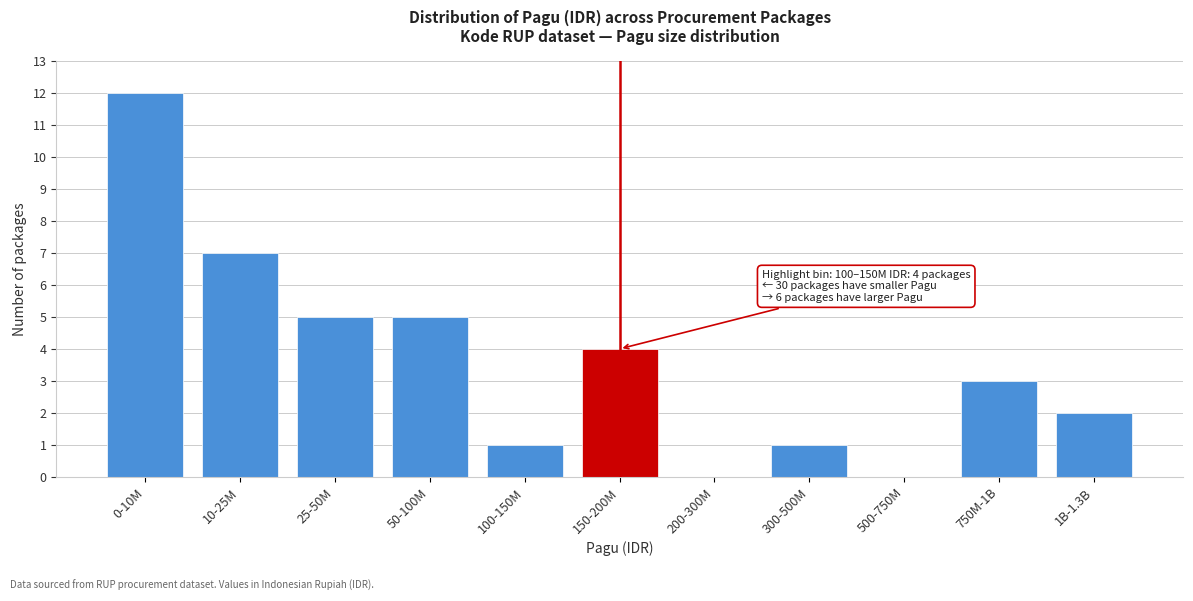

Reading left to right, extract all data points from this chart.

0-10M=12	10-25M=7	25-50M=5	50-100M=5	100-150M=1	150-200M=4	200-300M=0	300-500M=1	500-750M=0	750M-1B=3	1B-1.3B=2